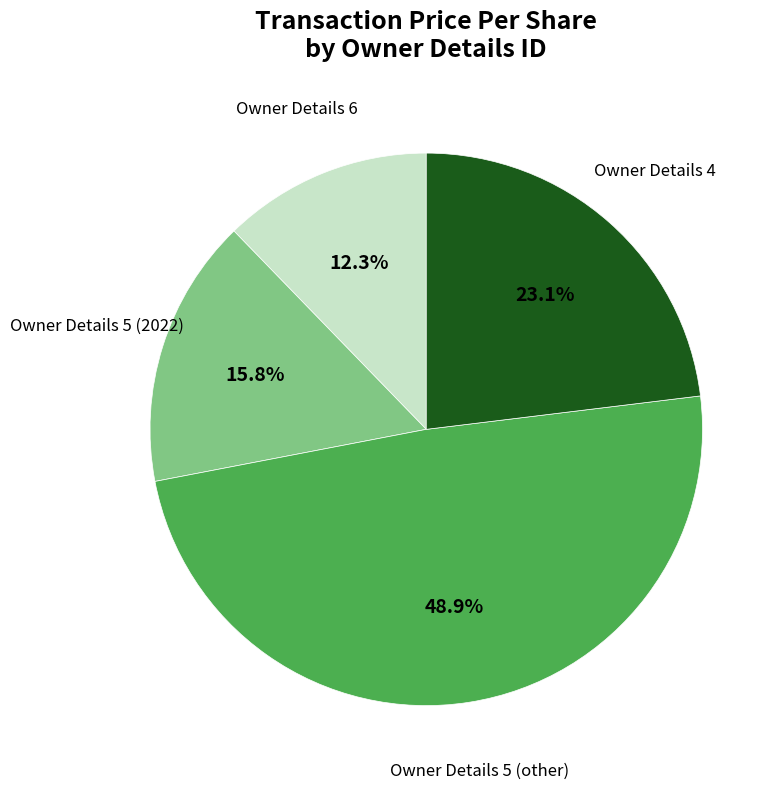

Is there any slice that represents more than half of the pie?

No